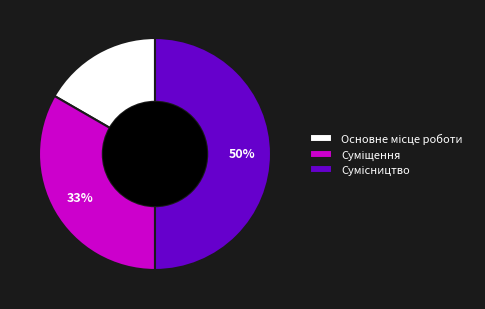

To the nearest percent, what is the difference between the largest and smallest slice percentages?

33%